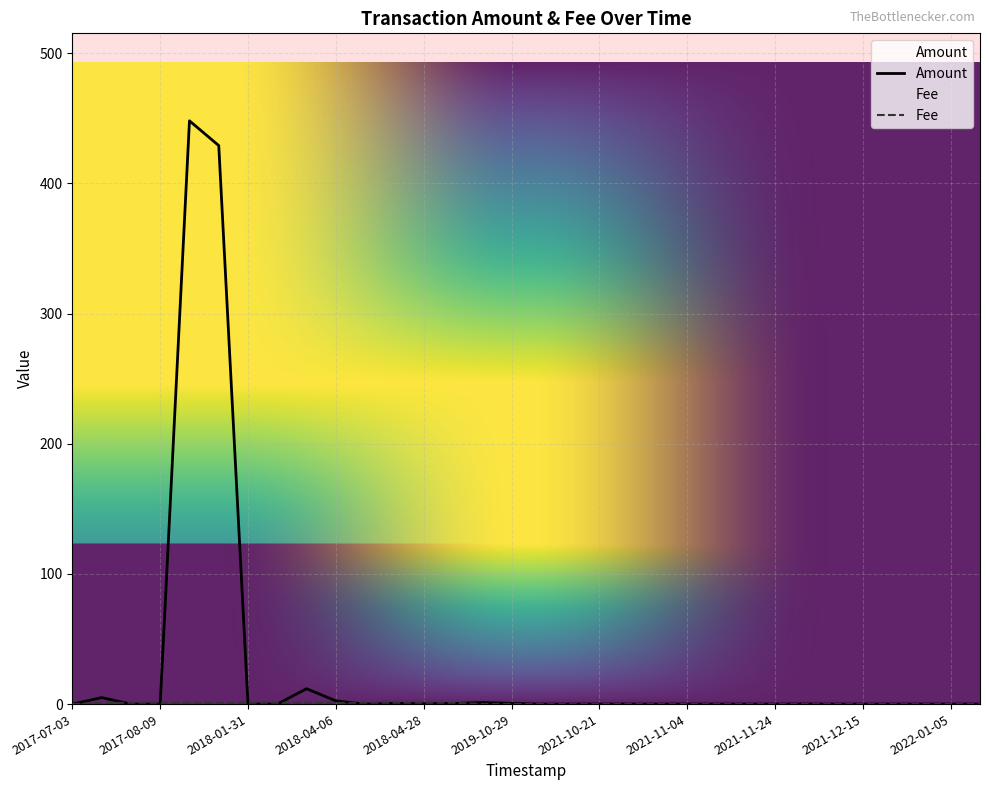

Which series has the largest total across all categories?

Amount